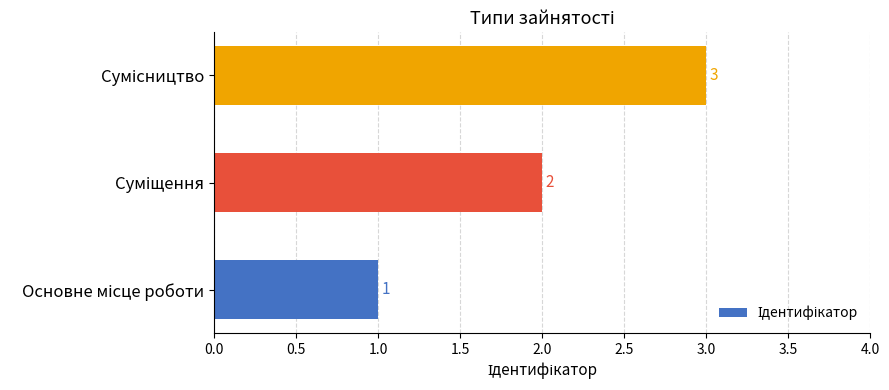

Does the chart contain stacked bars?

No